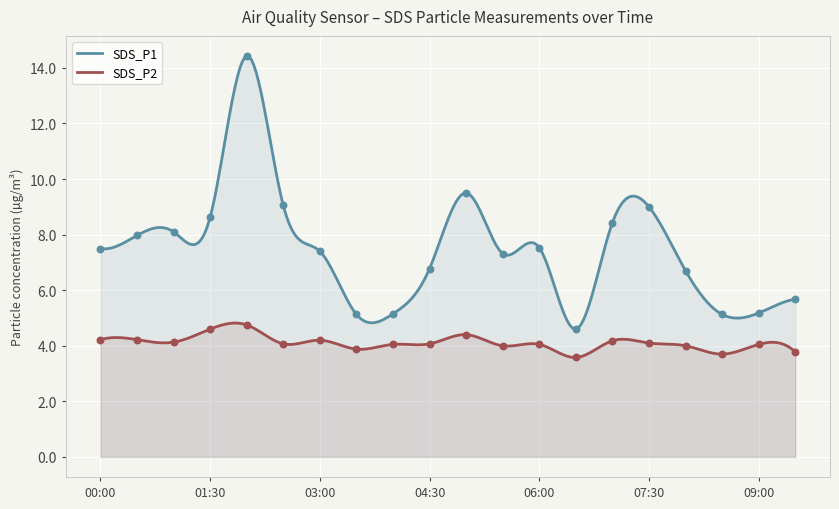

What is the maximum value for SDS_P2?

4.8